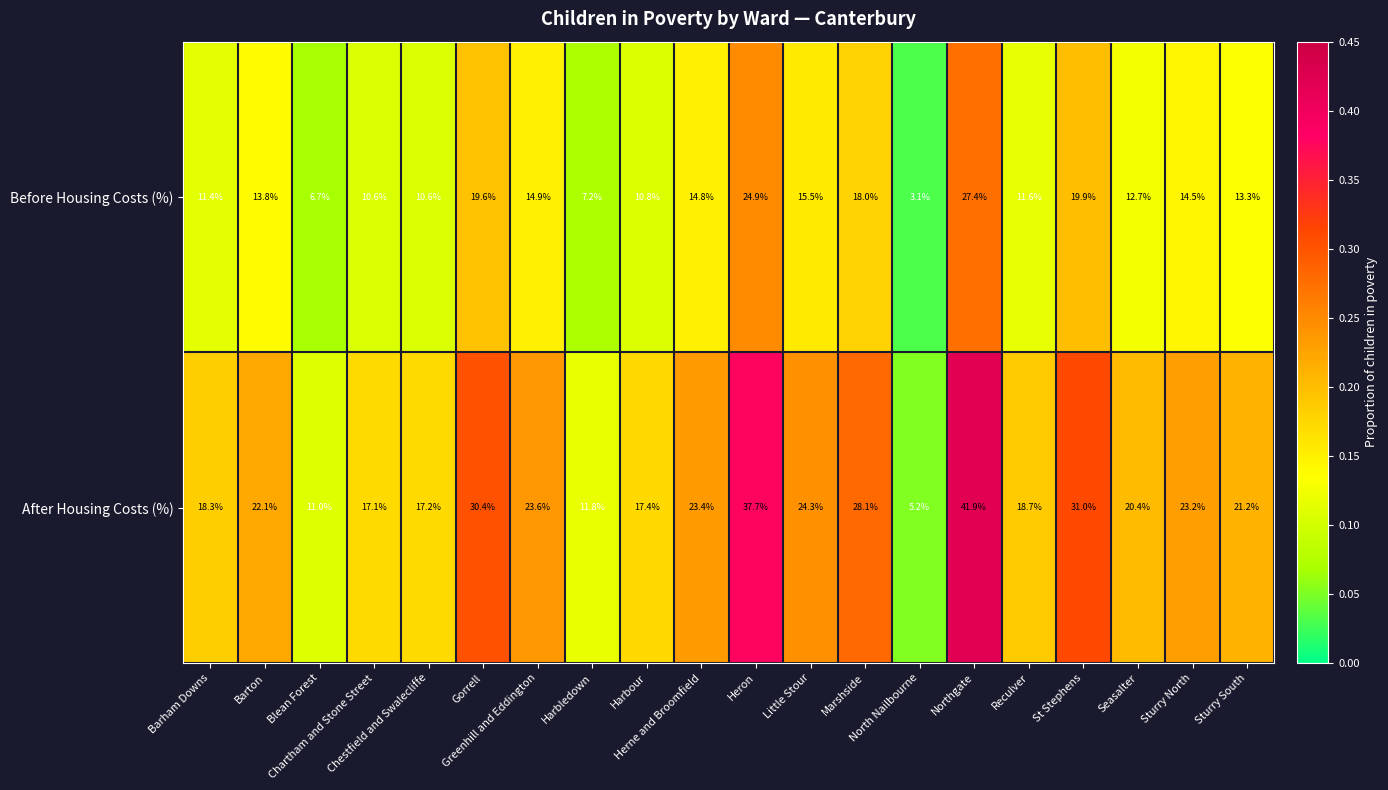

What is the average value of the After Housing Costs (%) series?

22.2